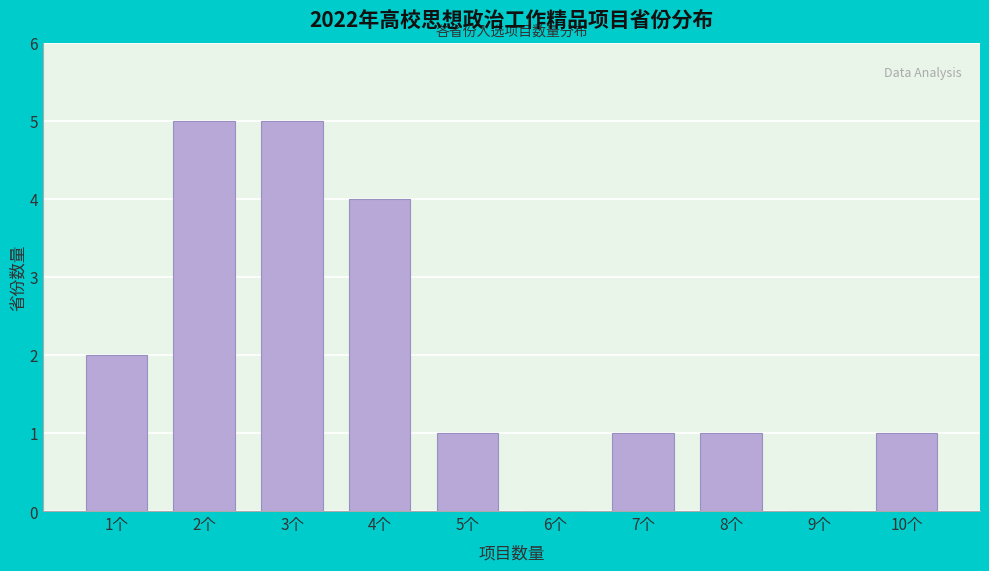

Reading left to right, list all the values displayed in this chart.

1个=2	2个=5	3个=5	4个=4	5个=1	6个=0	7个=1	8个=1	9个=0	10个=1